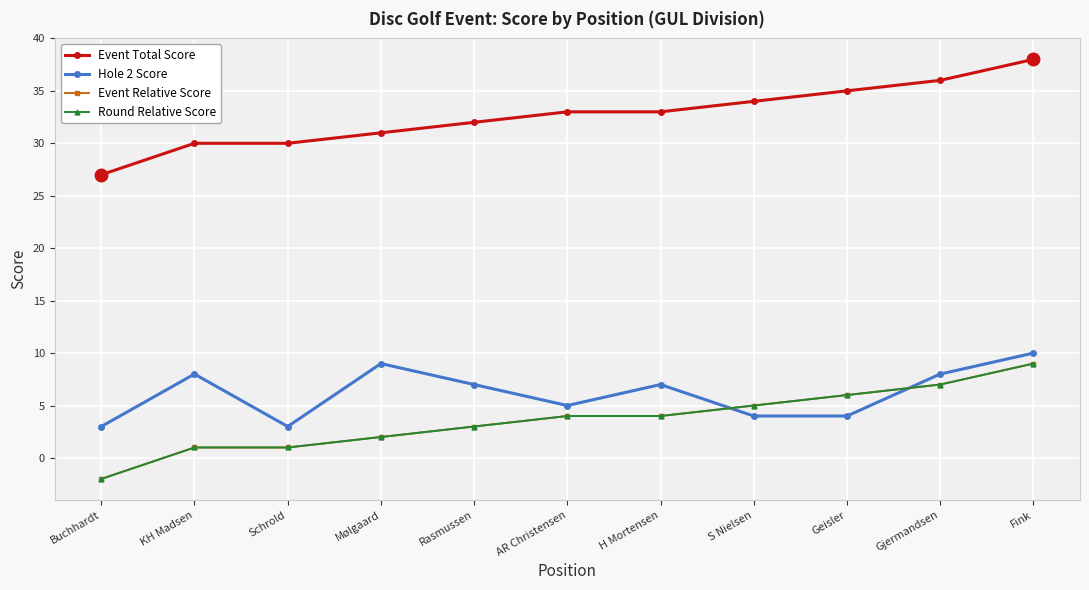

Does the chart have visible grid lines?

Yes